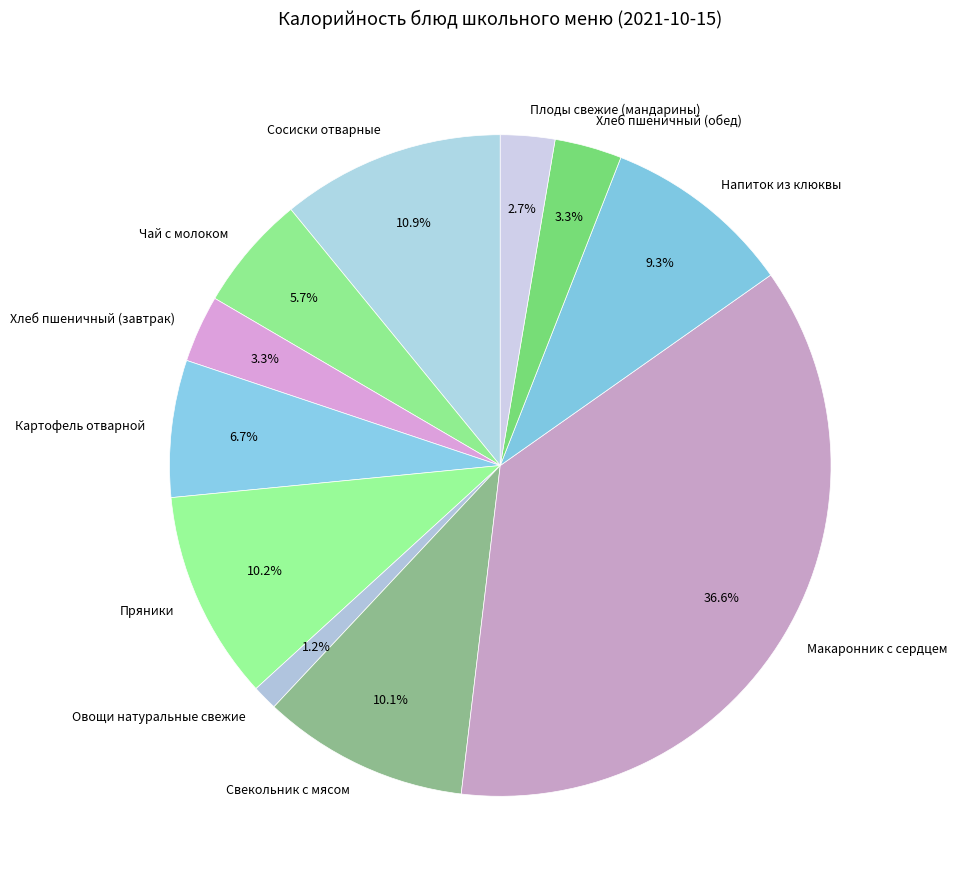

What is the smallest slice in the pie chart?

Овощи натуральные свежие